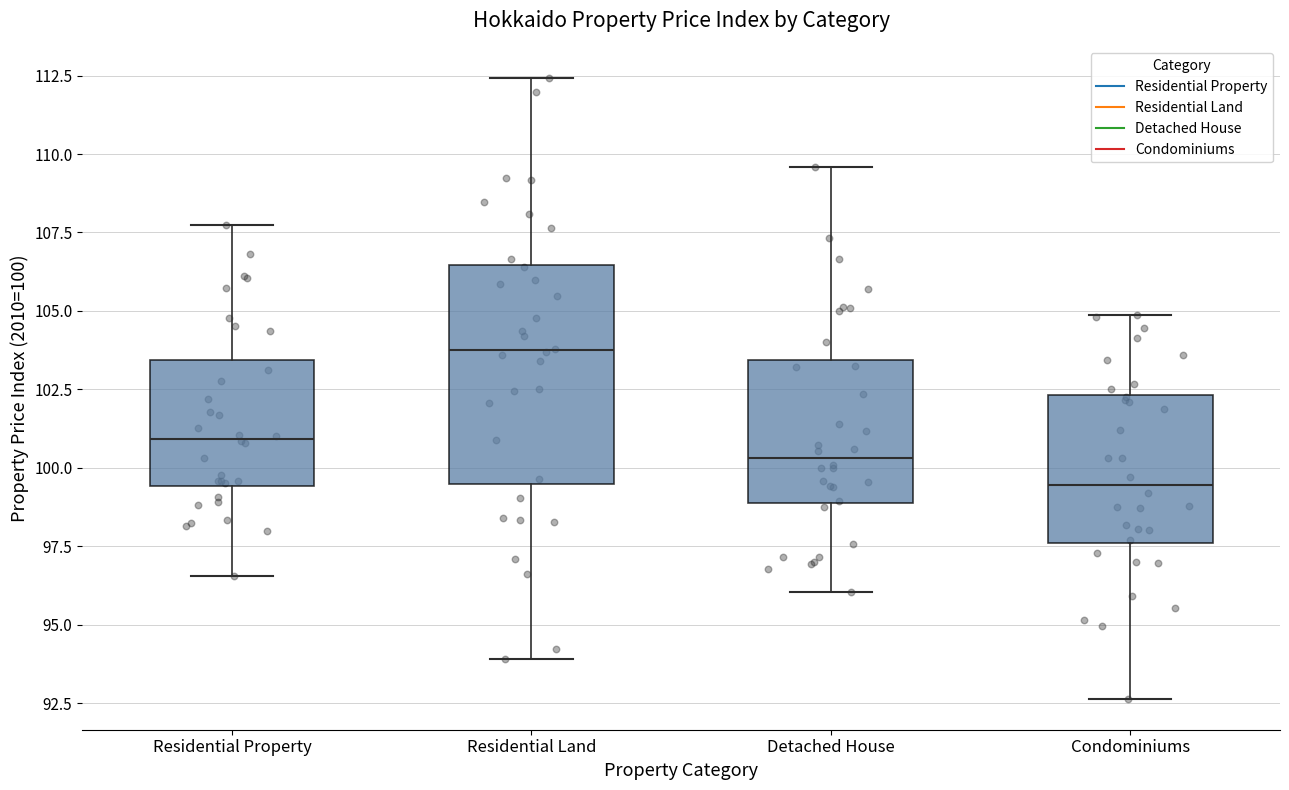

Where does the upper whisker of the box for Residential Property end on the y-axis? The values are not printed on the chart, so give them approximately, as read against the axis.

108.0